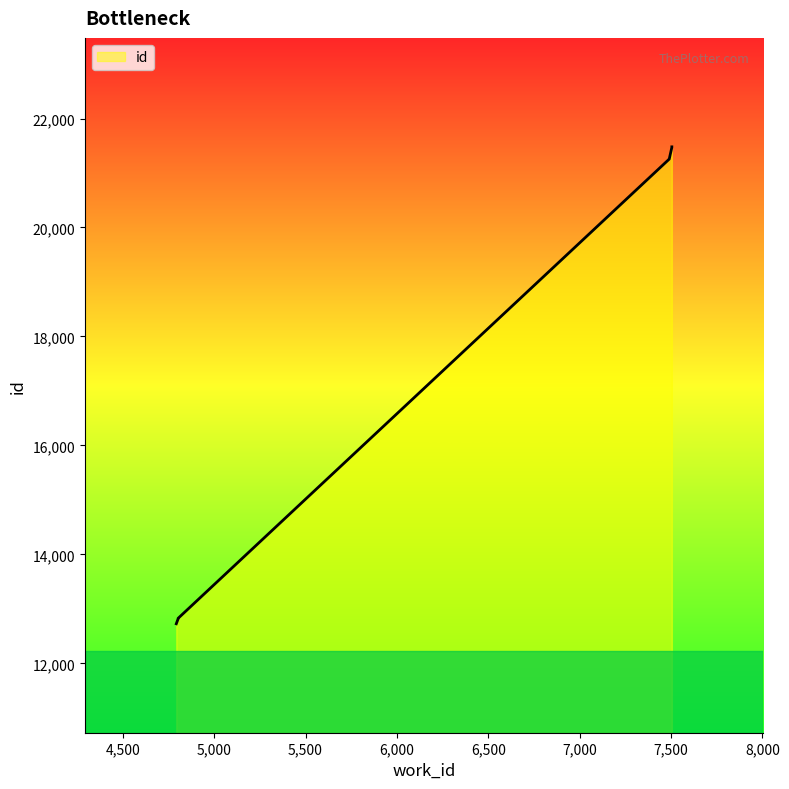

List the labels in order of value, largest first.

7504, 7504, 7490, 7490, 7490, 4803, 4803, 4803, 4803, 4793